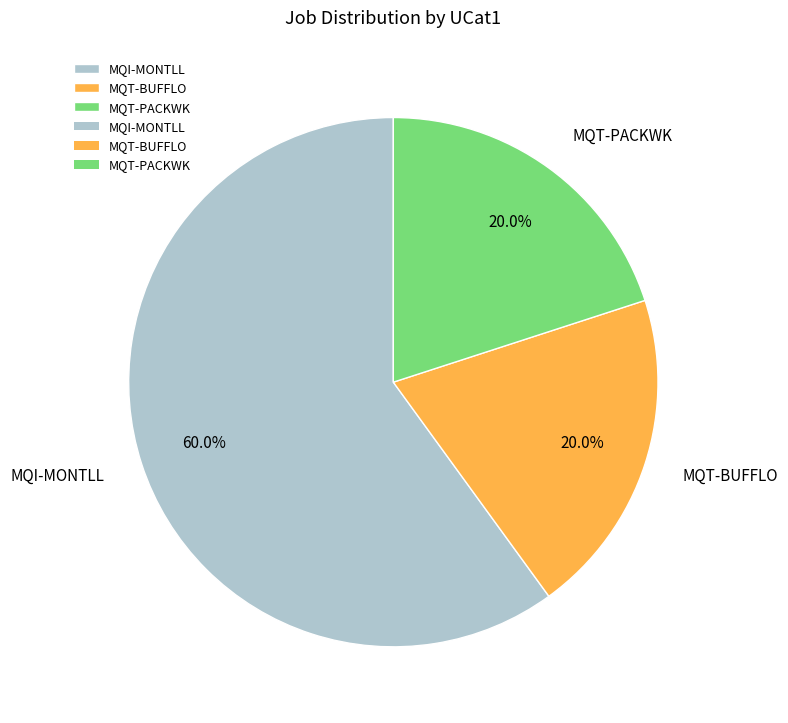

To the nearest percent, what portion does MQT-PACKWK represent?

20%